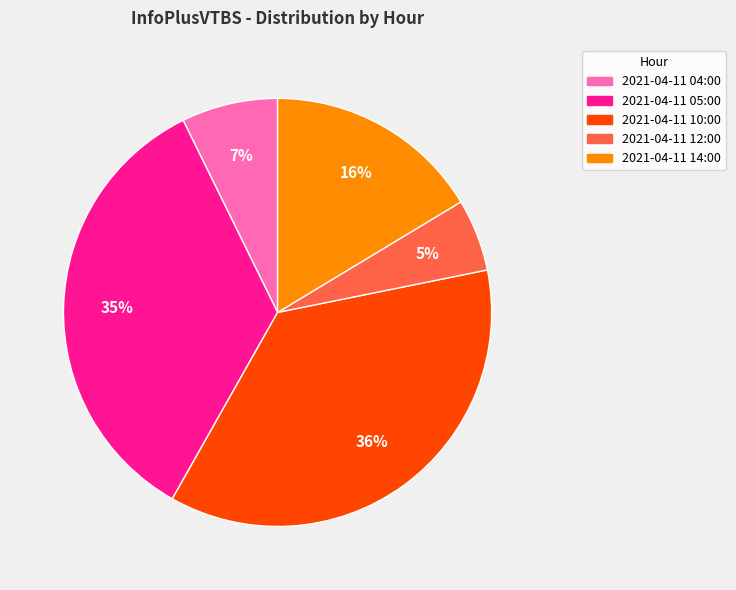

True or false: 2021-04-11 05:00 accounts for 35% of the total.

True